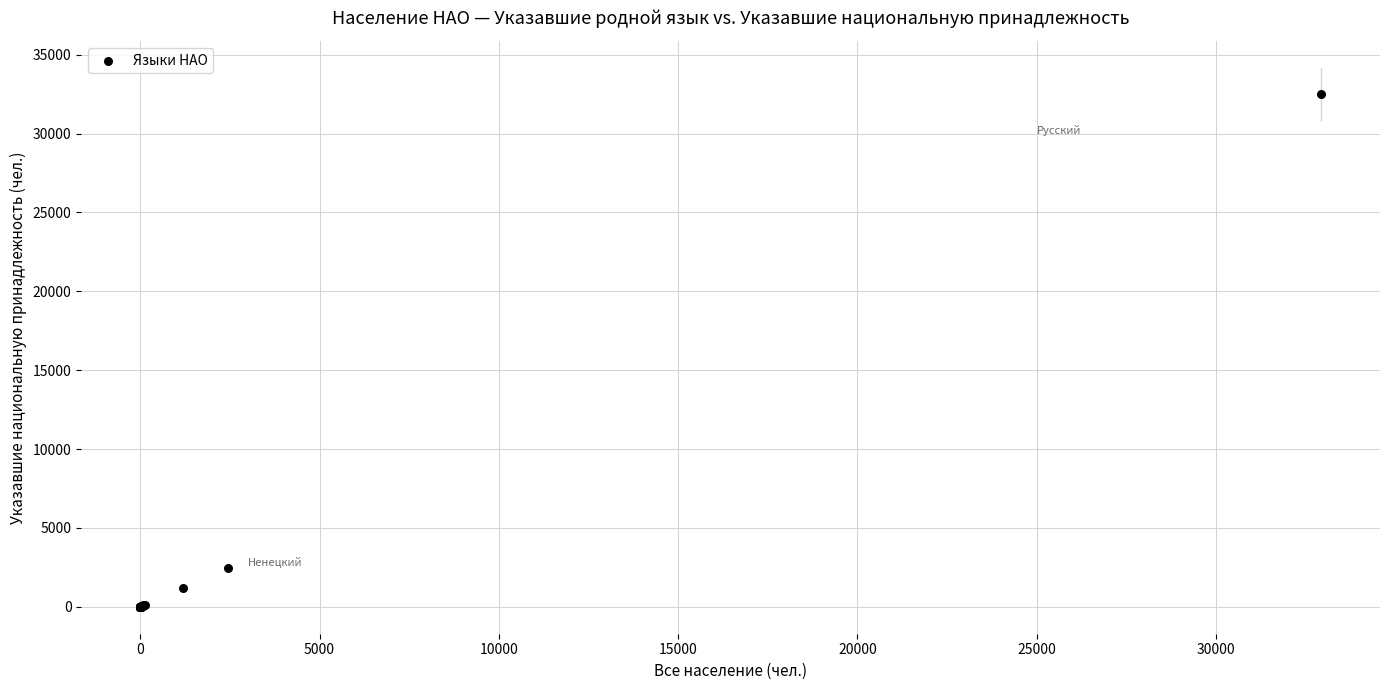

What Y value in the scatter plot is closest to 16243?

2455